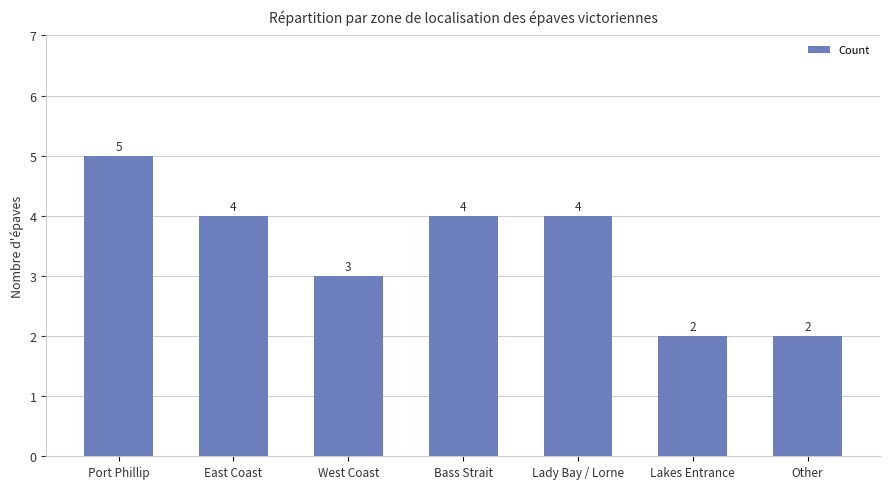

What is the sum of the values at Lakes Entrance and West Coast?

5